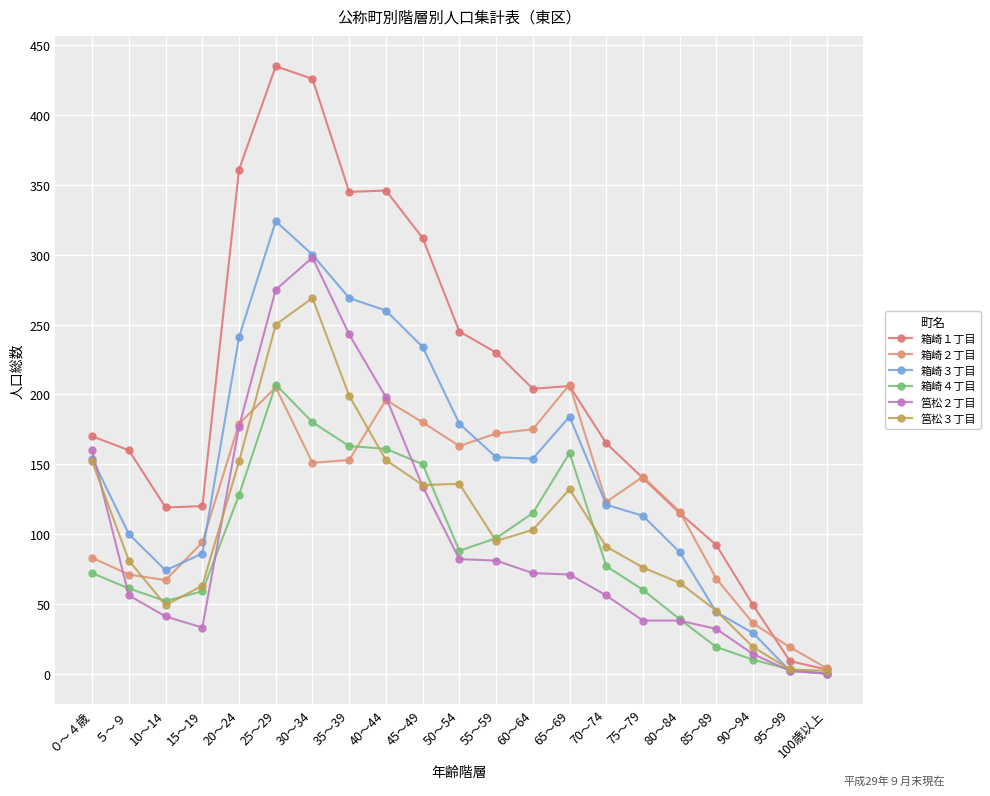

What is the total value across all series at 100歳以上?

9